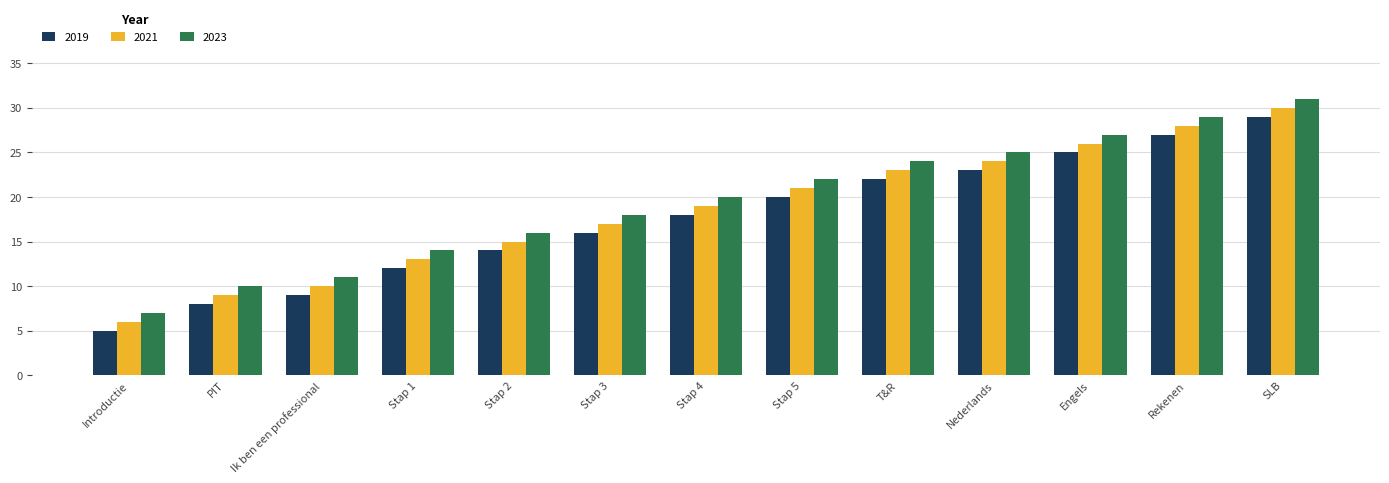

What is the difference between the maximum and minimum values in the 2023 series?

24